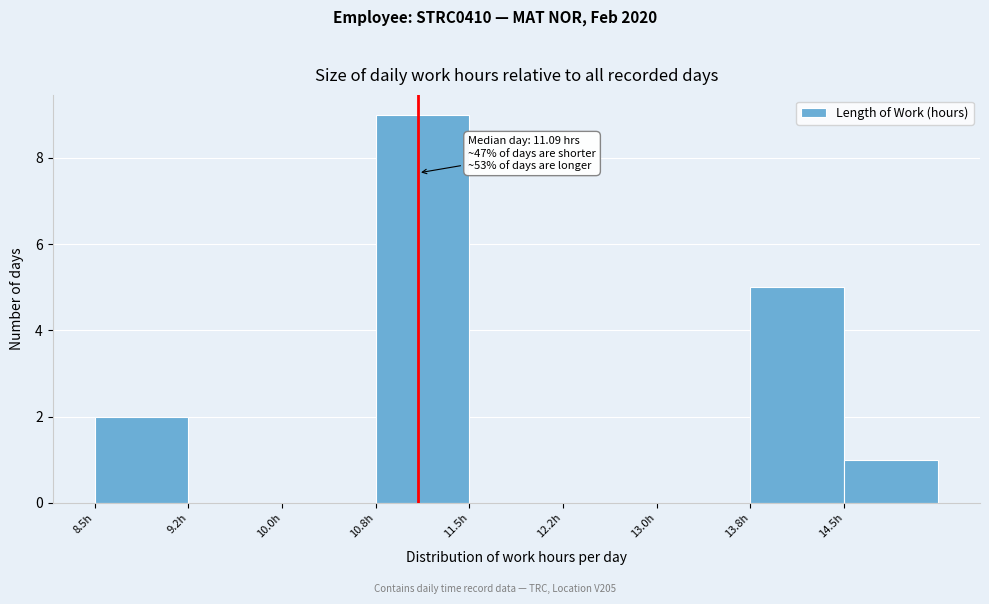

Which range on the x-axis has the tallest bar?

10.75 to 11.50